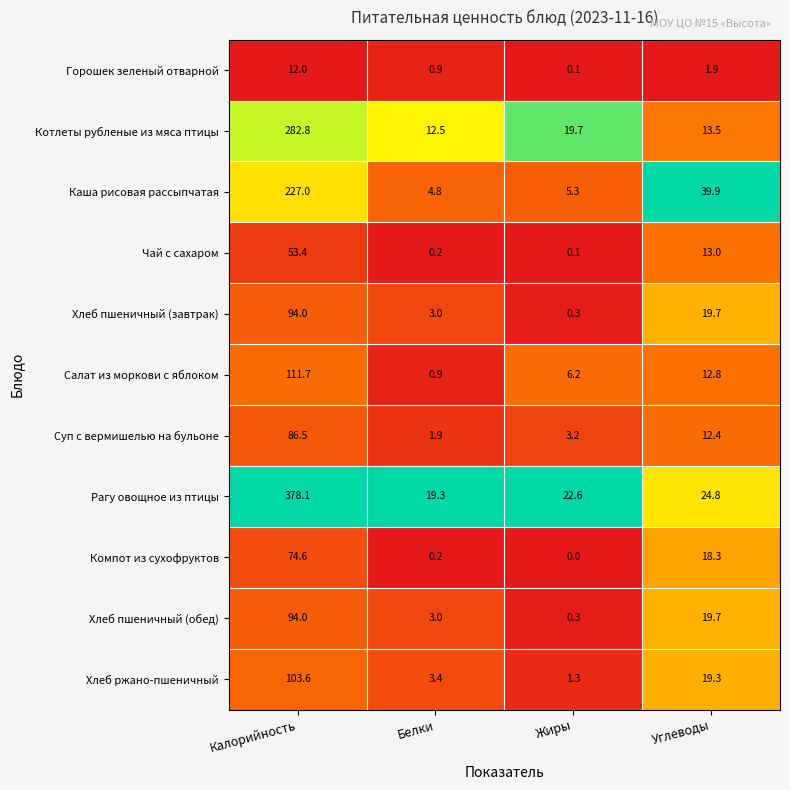

Is it true that Суп с вермишелью на бульоне equals 141.2 at Калорийность?

False